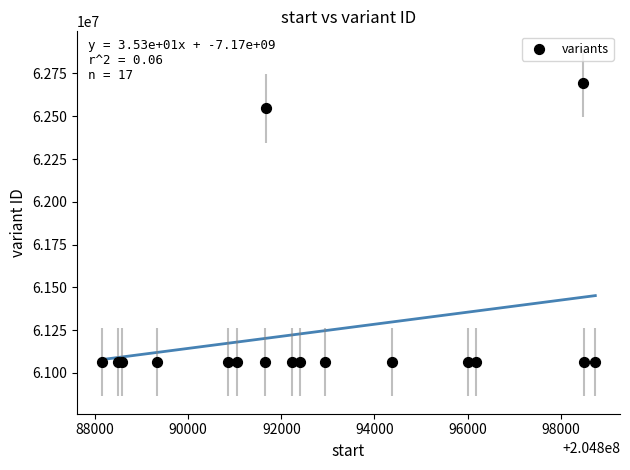

What Y value in the scatter plot is closest to 61879137?

62546438